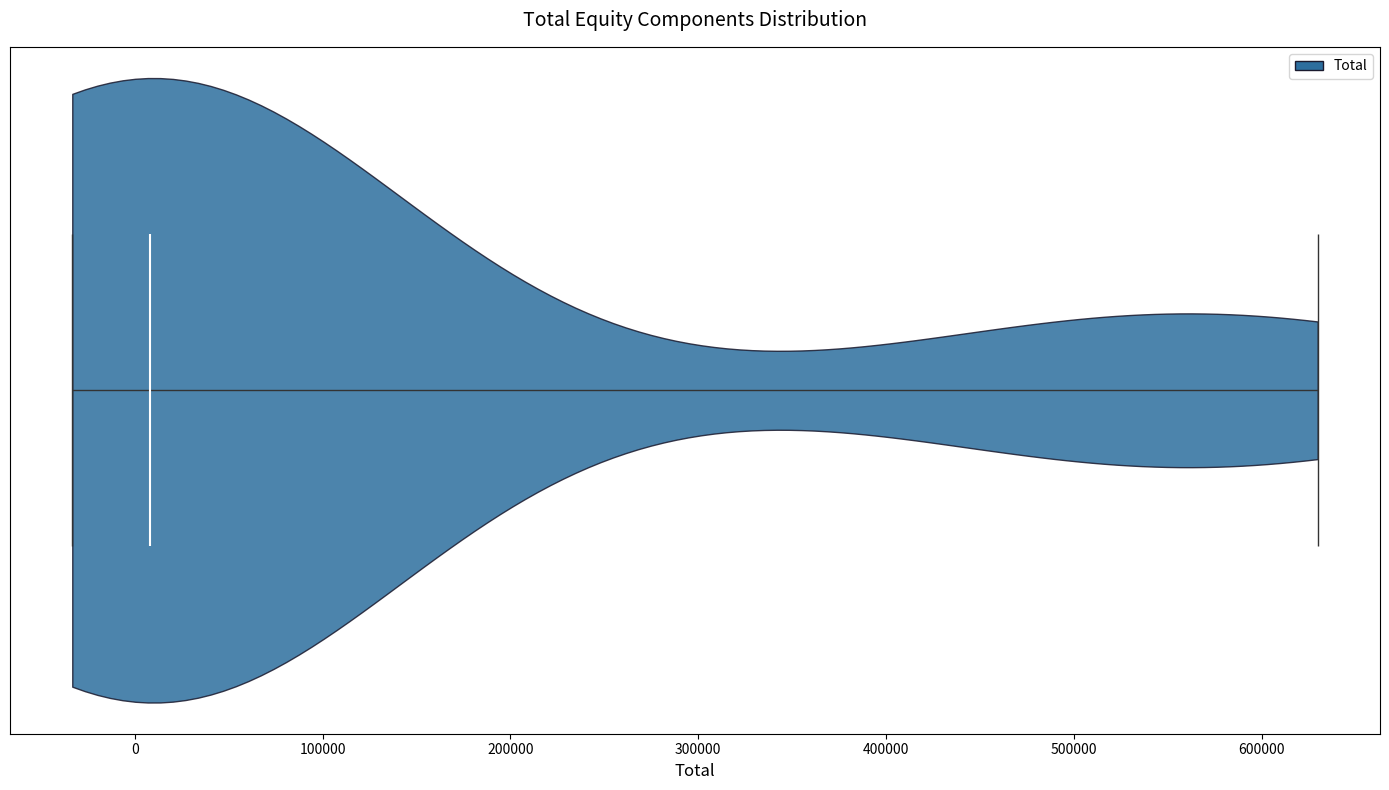

Read this violin plot against the x-axis: where its median line is, and the lowest and highest points the violin reaches. The values are not printed on the chart, so give them approximately, as read against the axis.

median line 10000, lowest point -30000, highest point 630000